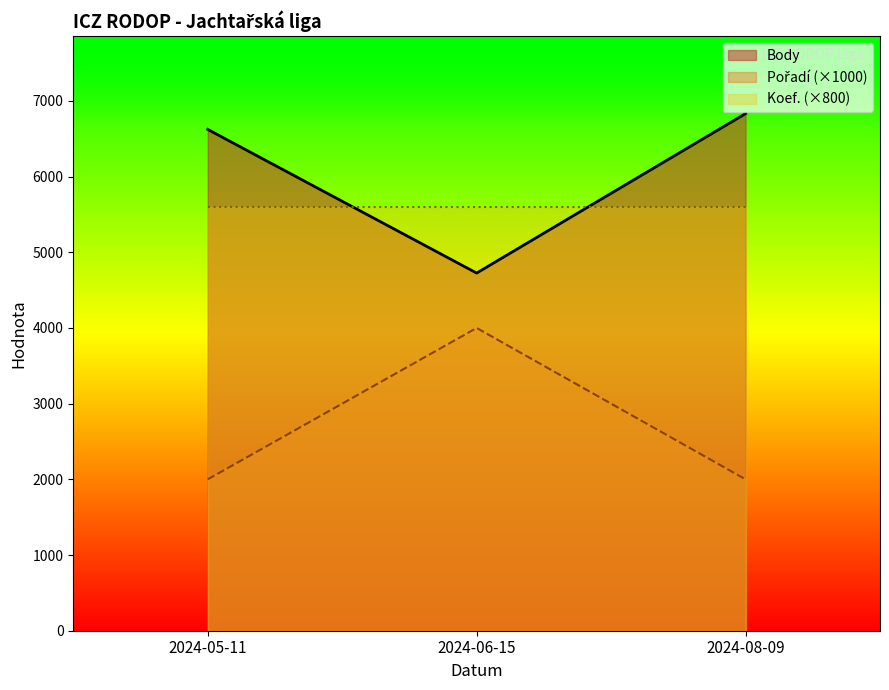

What is the average value of the Body series?

6060